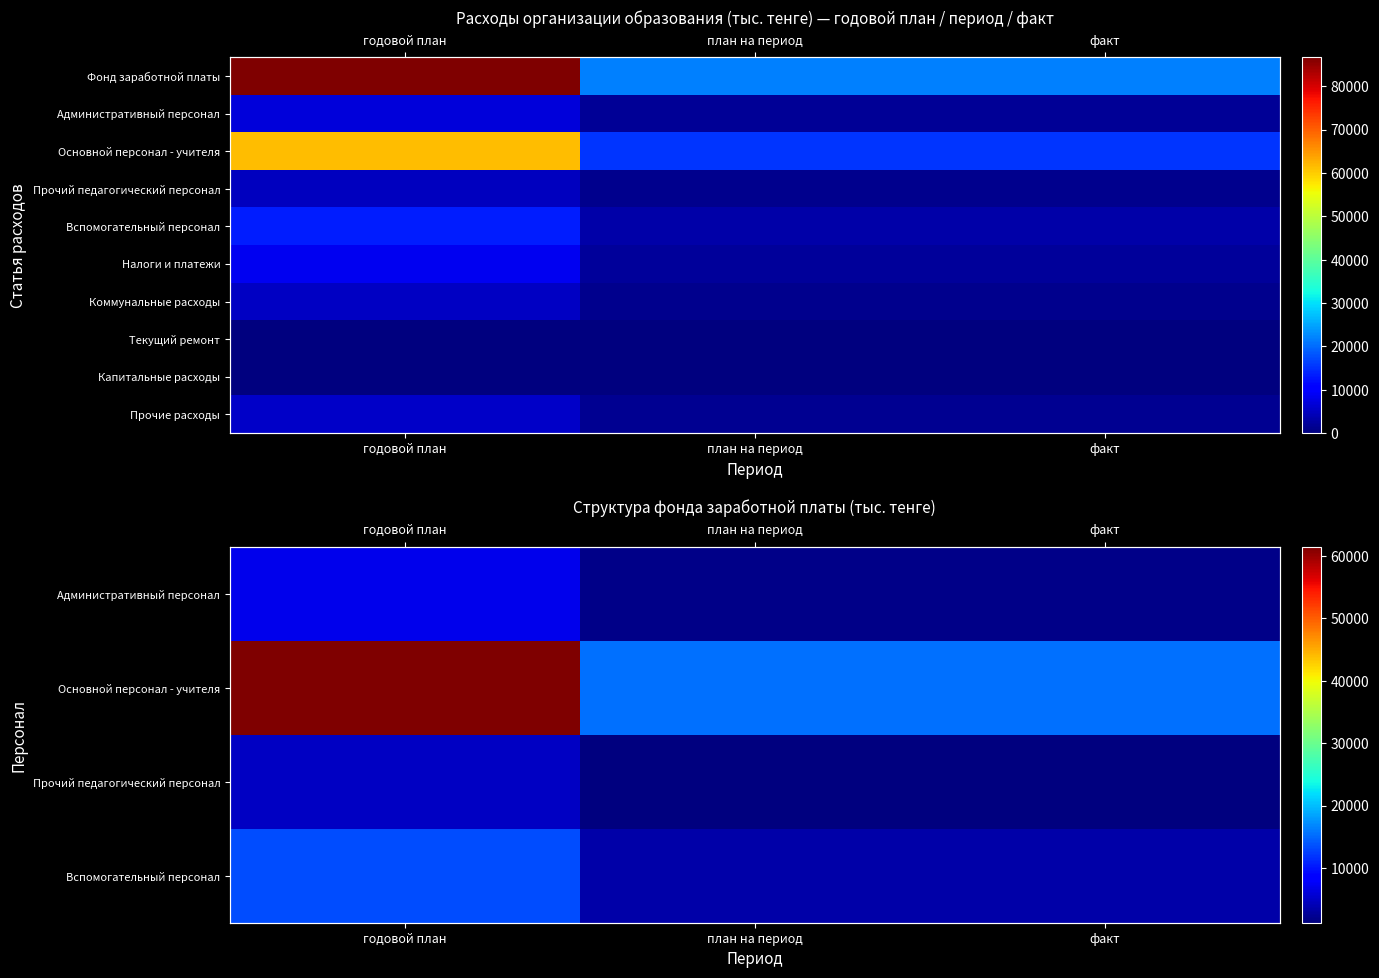

What is the total value across all series at факт?

30166.9